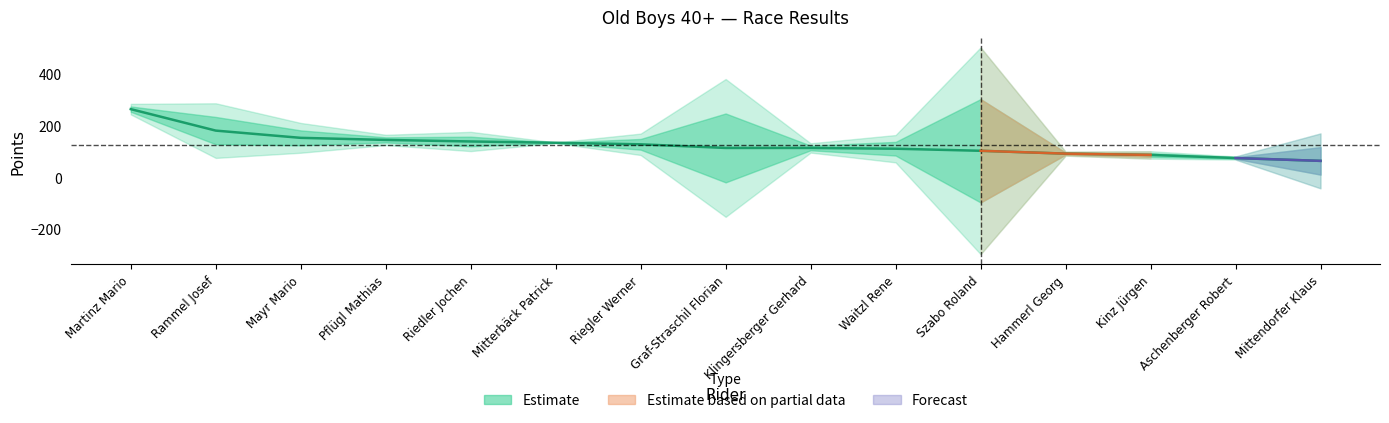

Is this an area chart (filled region under the line)?

No